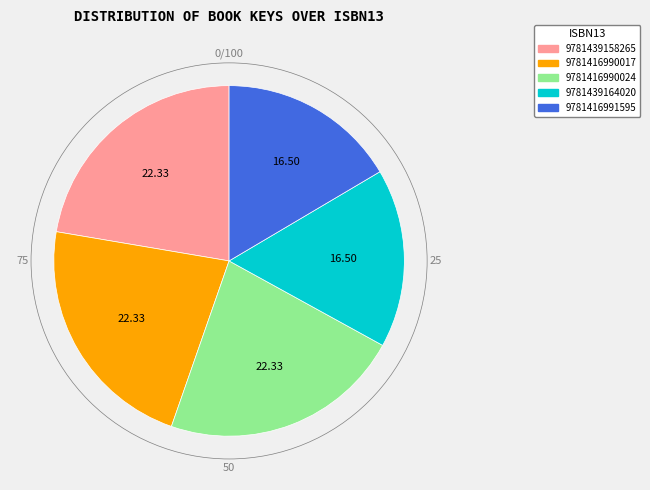

Is 9781416990024 the majority of the pie?

No